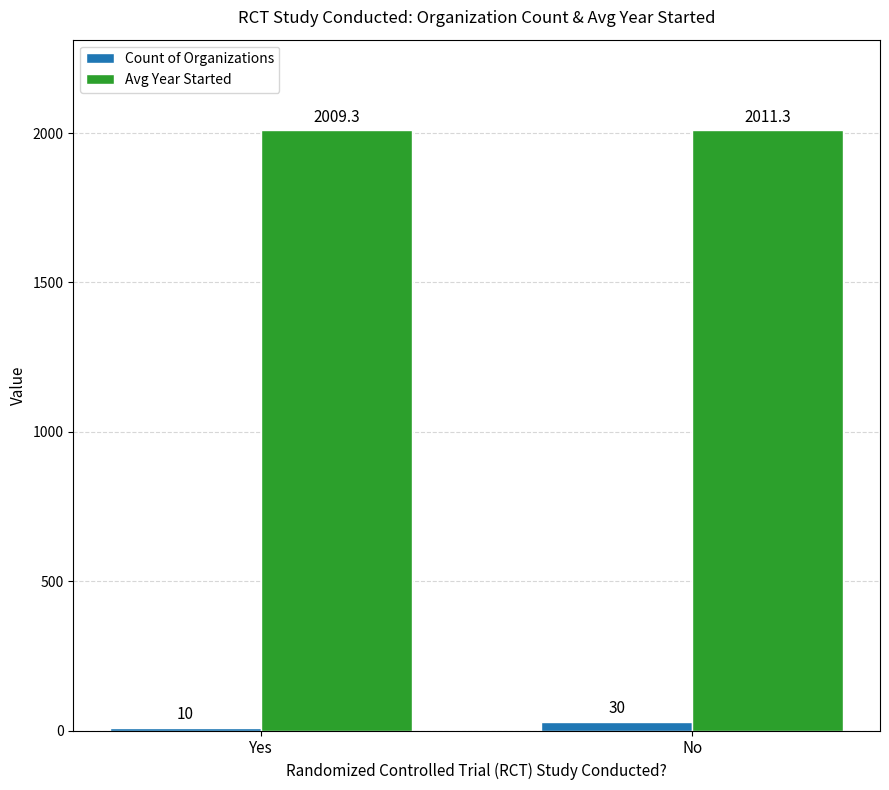

List the labels in order of Count of Organizations value, largest first.

No, Yes